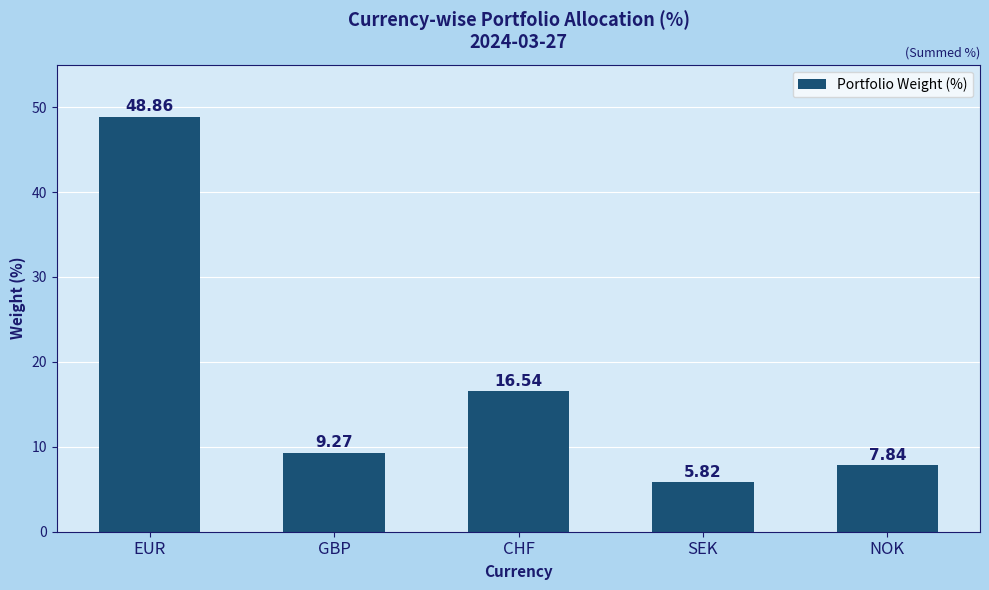

Rank the categories by value from highest to lowest.

EUR, CHF, GBP, NOK, SEK